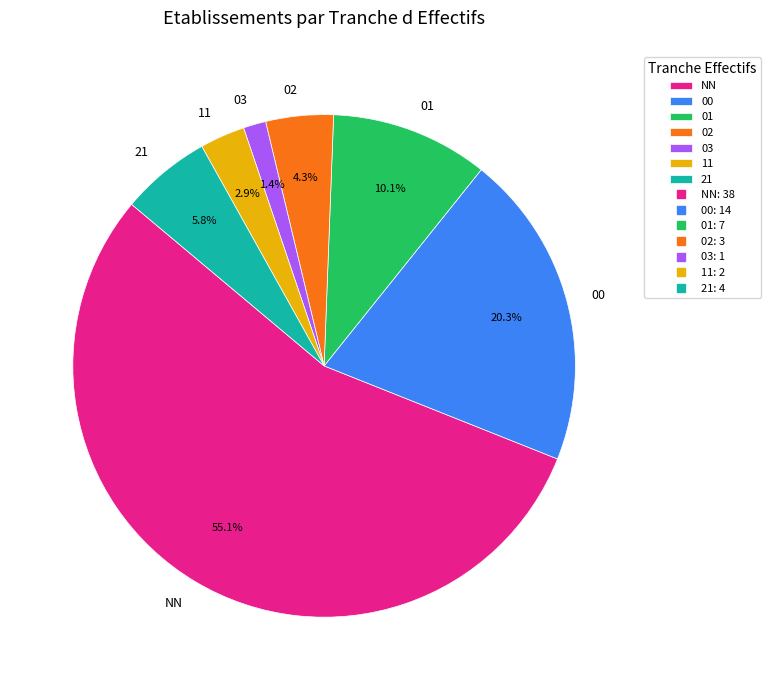

To the nearest percent, what is the combined percentage of 03 and 01?

12%